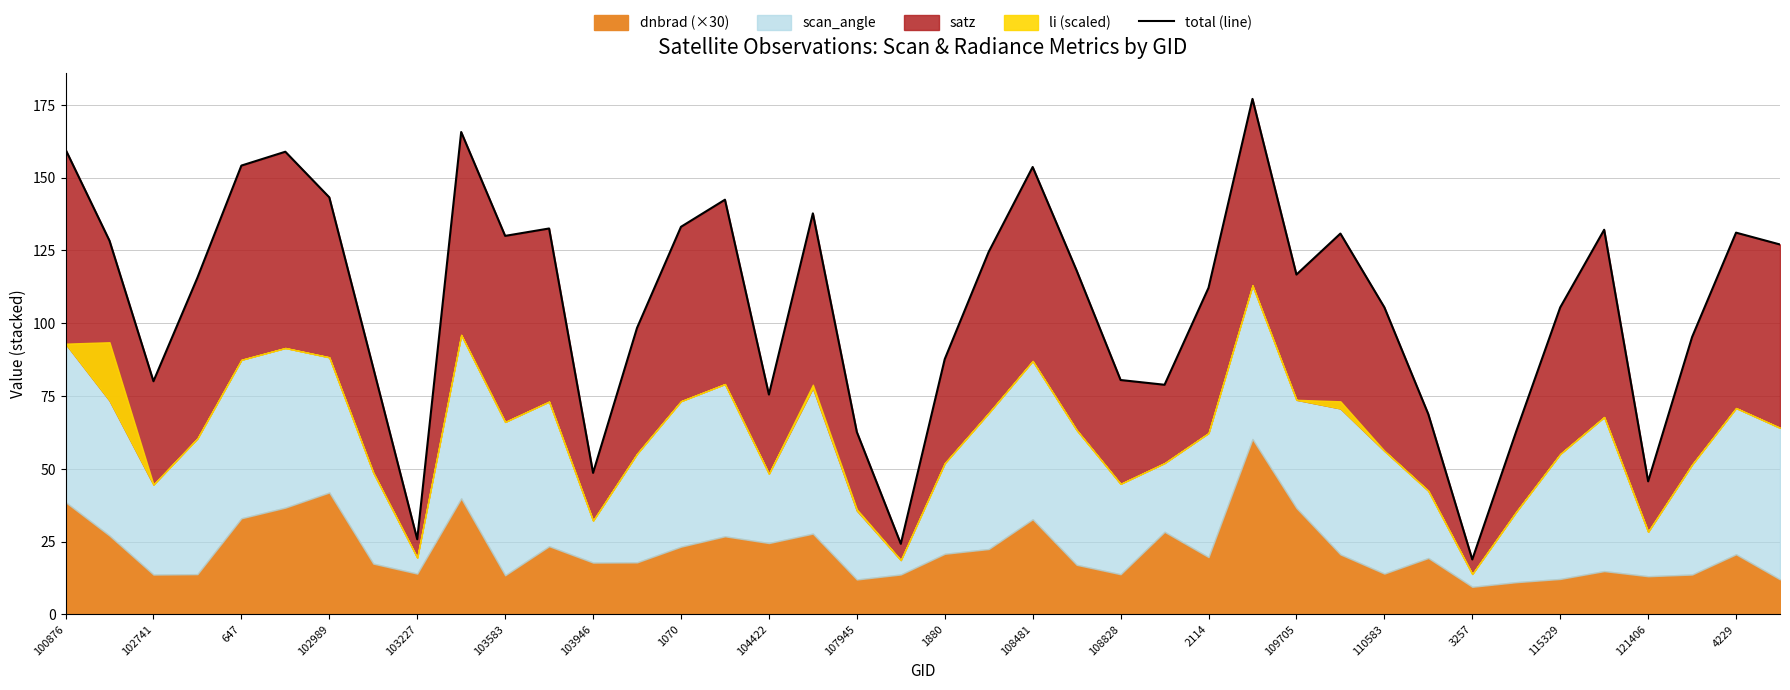

What is the value of the 8th point from the left?

84.6